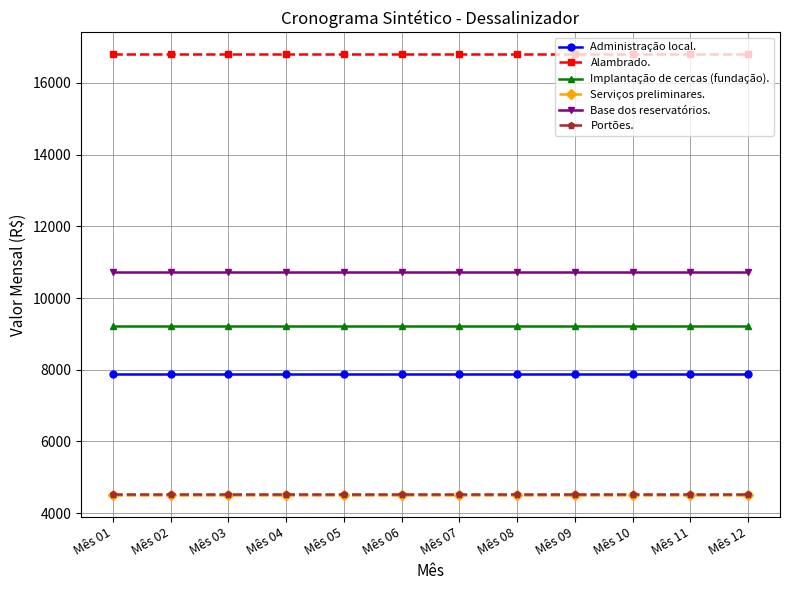

True or false: Serviços preliminares. and Portões. intersect in this chart.

False